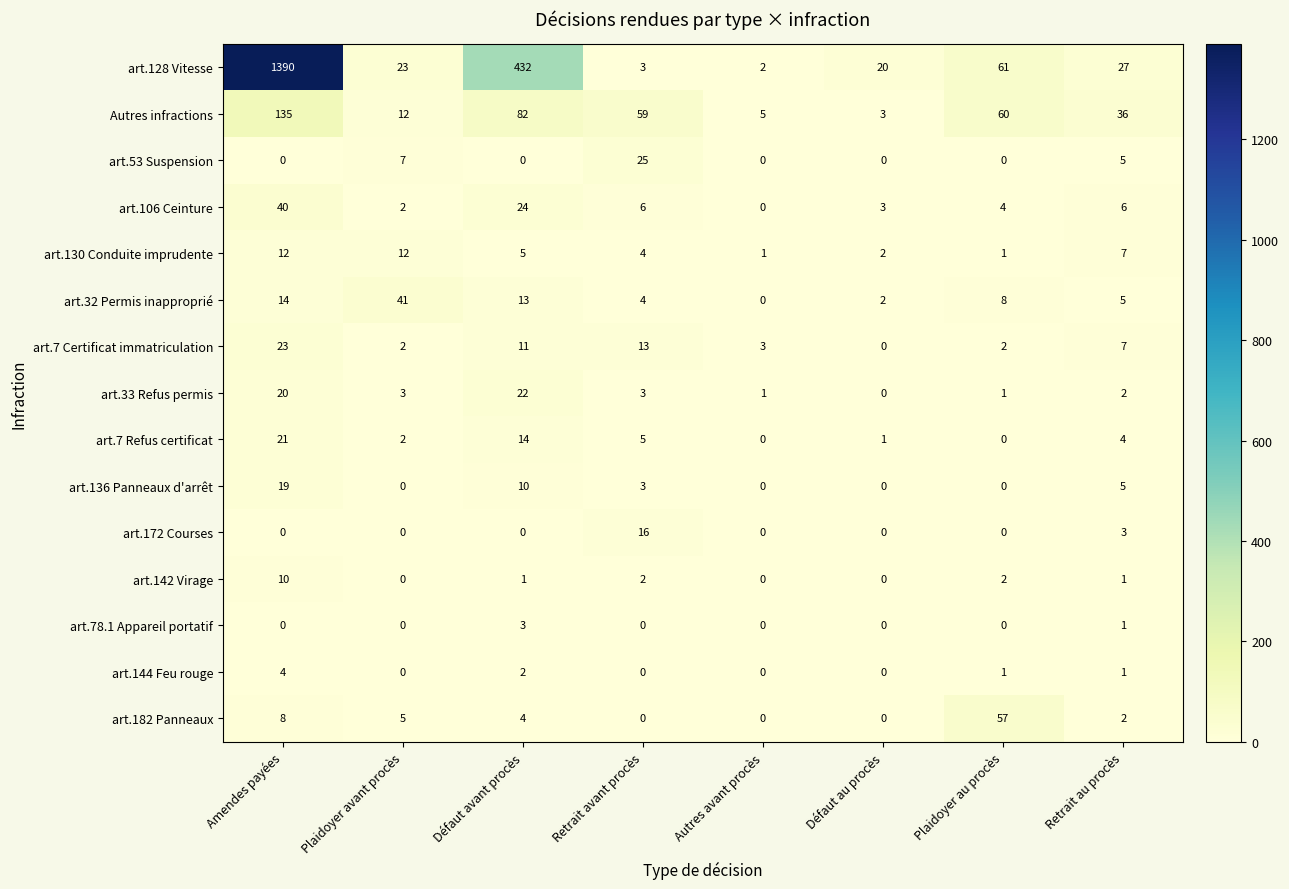

What is the highest value of the art.136 Panneaux d'arrêt series?

19